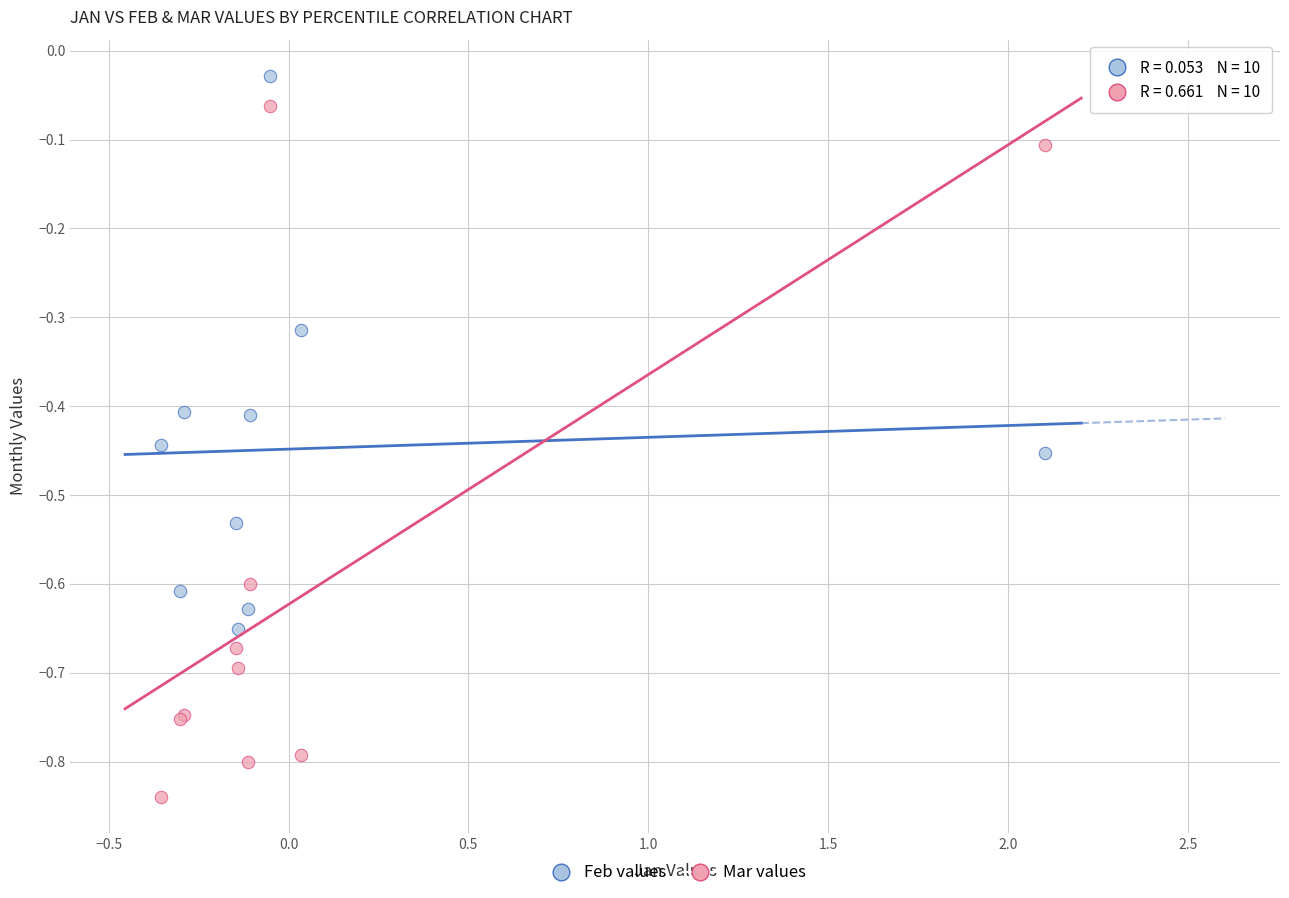

Which series reaches the maximum Y coordinate?

Feb values